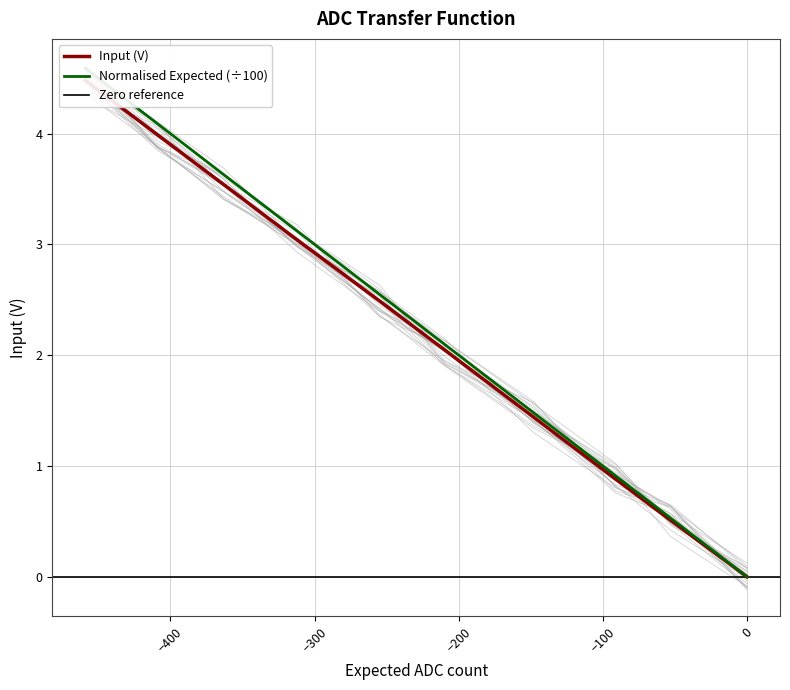

Reading right to left, what are all the values shown in this chart?

Expected ADC count: 4.6	4.1	3.6	3.1	2.5	2.1	1.5	0.9	0.5	-0.0
Actual ADC count: 4.5	4.0	3.5	3.0	2.5	2.0	1.4	0.9	0.5	0.0